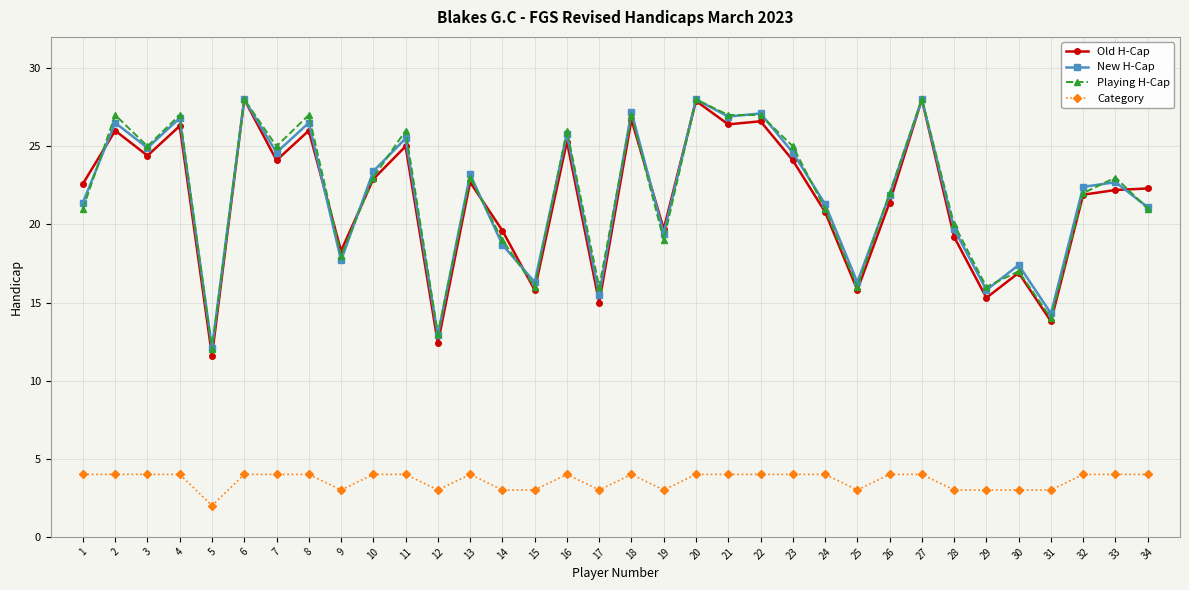

Count the number of data series in this chart.

4